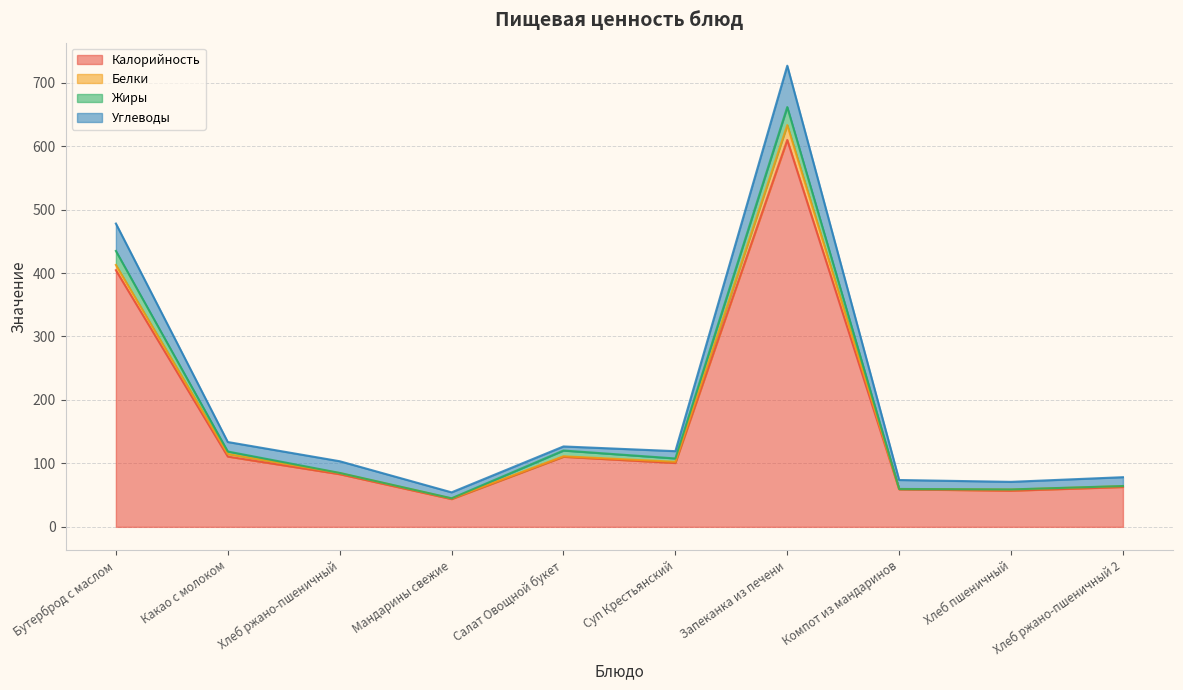

True or false: Жиры has more than 2 interior local peaks.

True